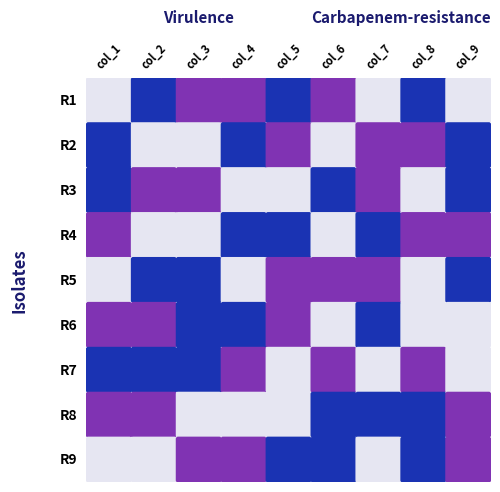

Which category has the highest value across all series?

1